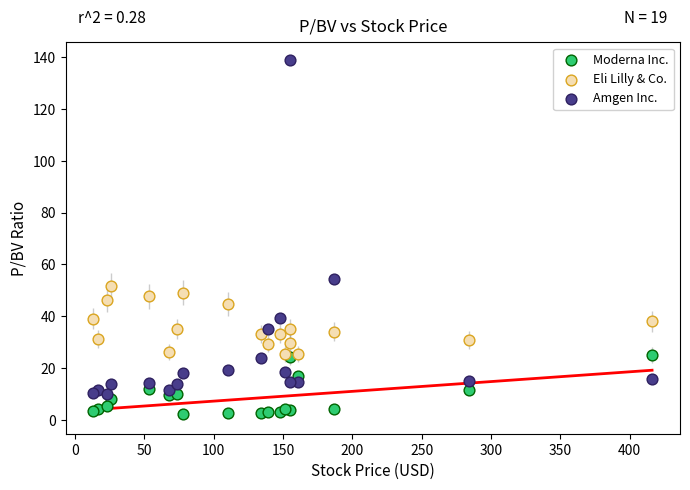

Across all series, what Y value is closest to 70?

54.5